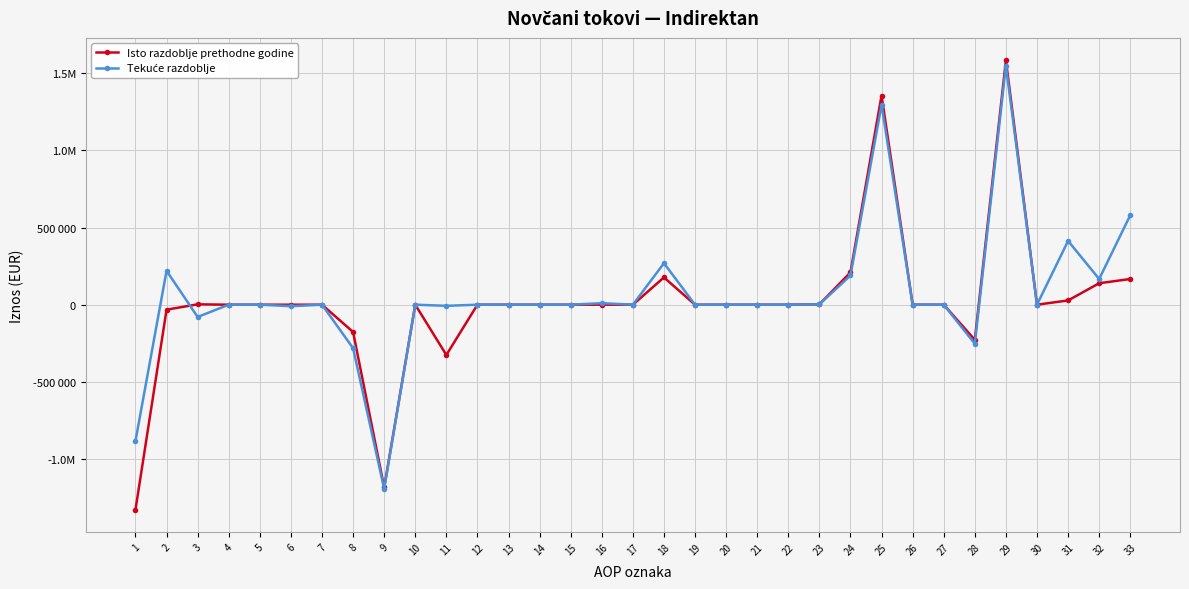

Is this an area chart (filled region under the line)?

No